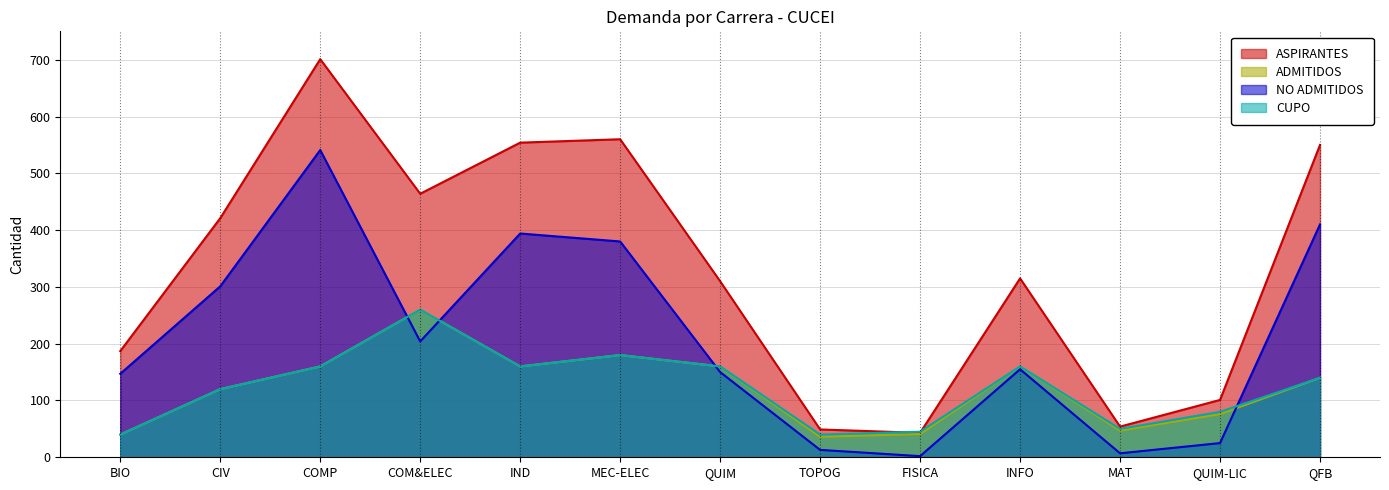

How many values in the NO ADMITIDOS series are below 155?

6